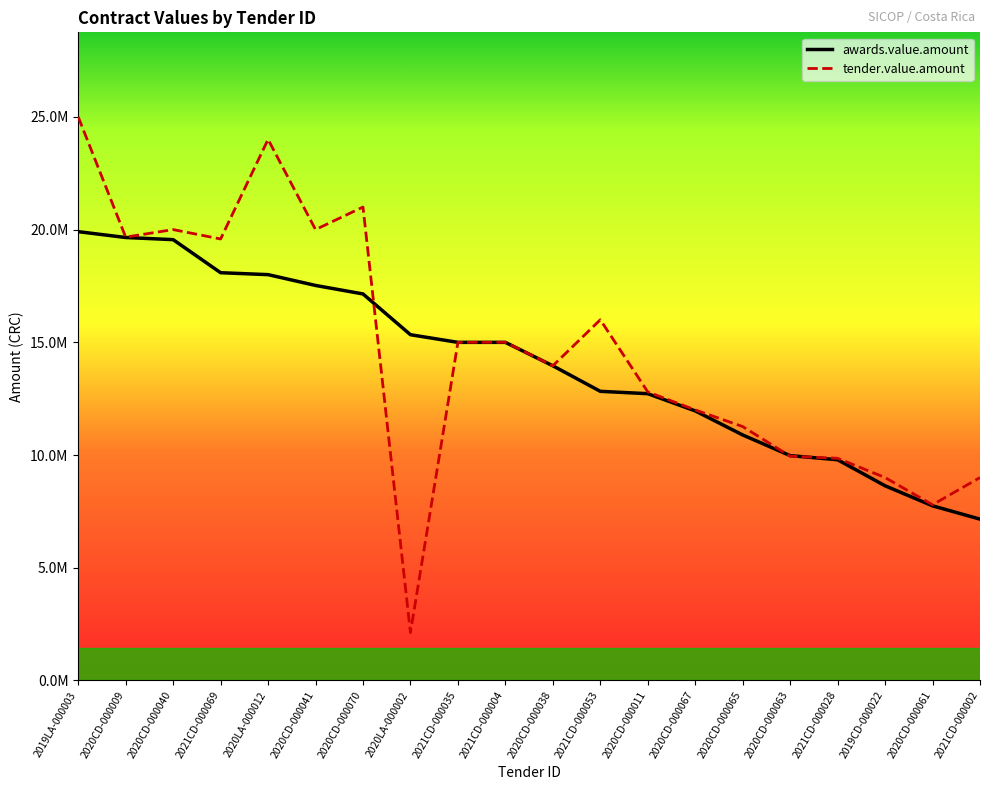

What value does the tender.value.amount series have at 2020CD-000061?

7793800.0